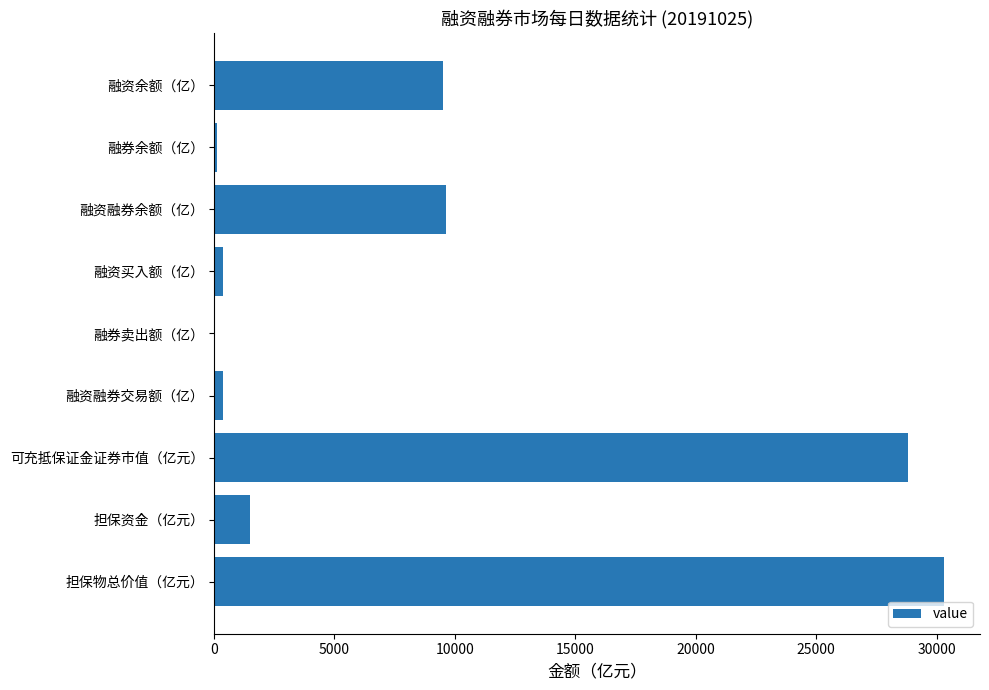

What is the maximum value shown in the chart?

30281.4